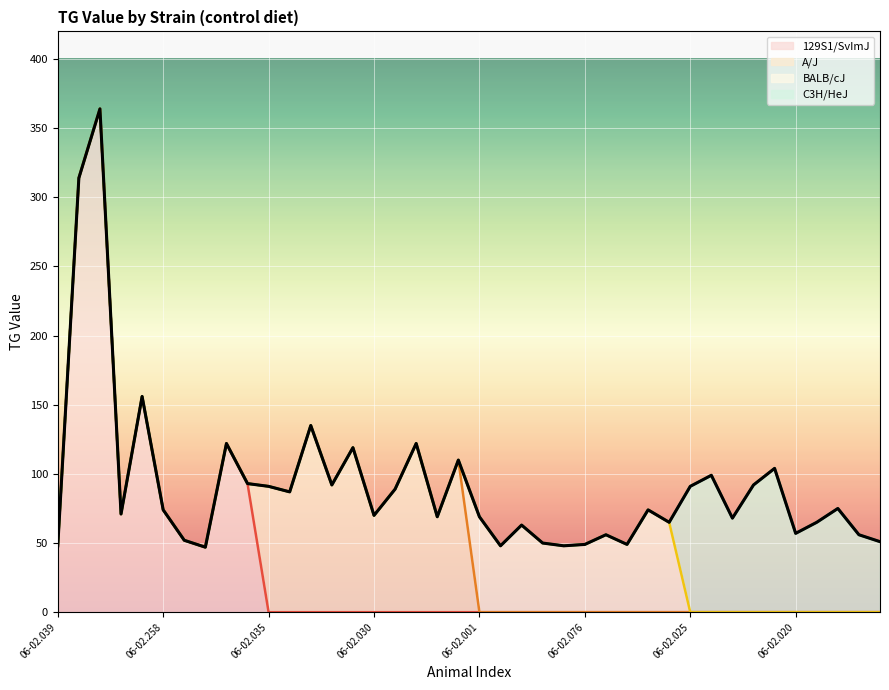

Where is the data nearest to the value 205?

06-02.257